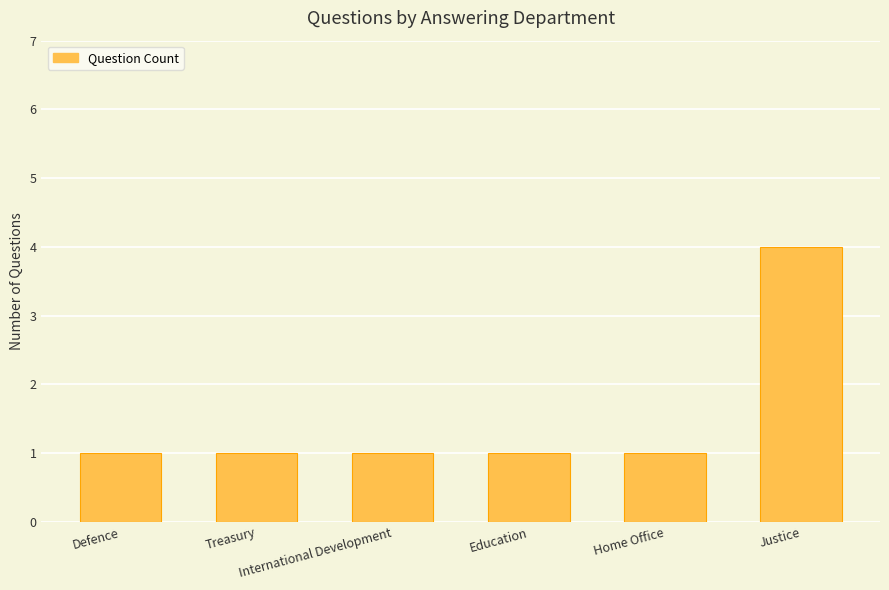

What is the label of the 4th bar from the right?

International Development